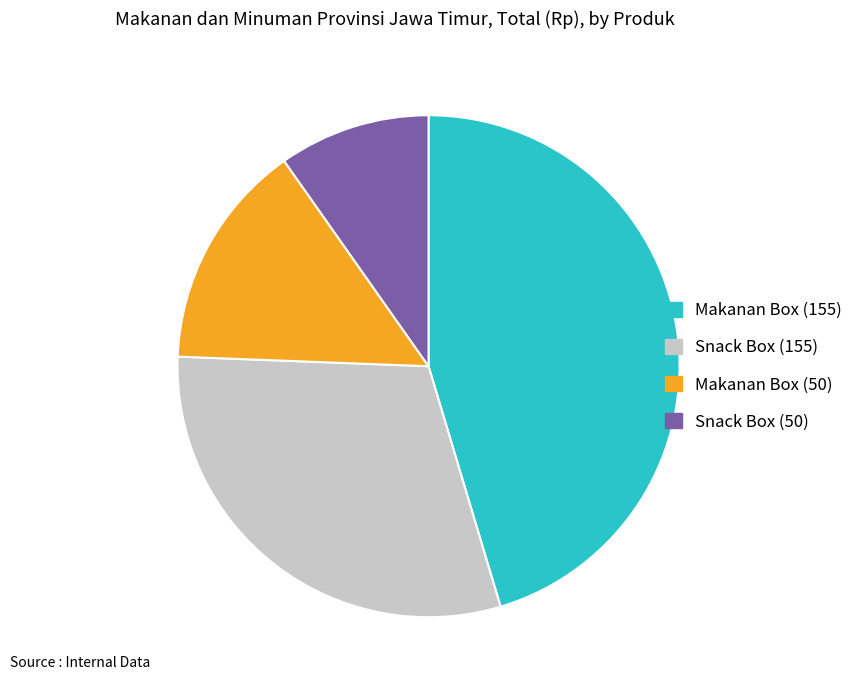

What is the ratio of the value at Makanan Box (50) to the value at Snack Box (50)?

1.5